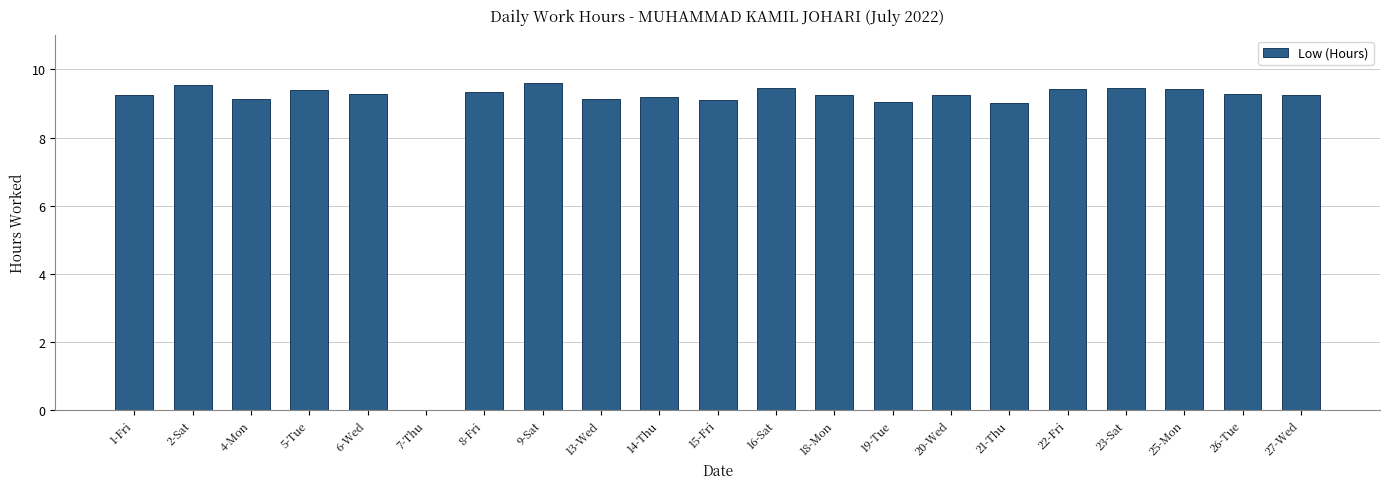

At which label is the value closest to 4?

7-Thu